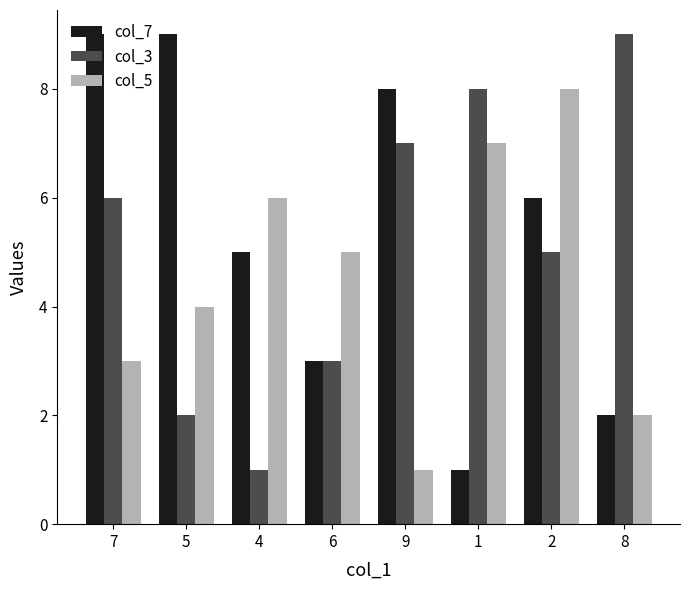

Rank the categories by col_3 value from lowest to highest.

4, 5, 6, 2, 7, 9, 1, 8